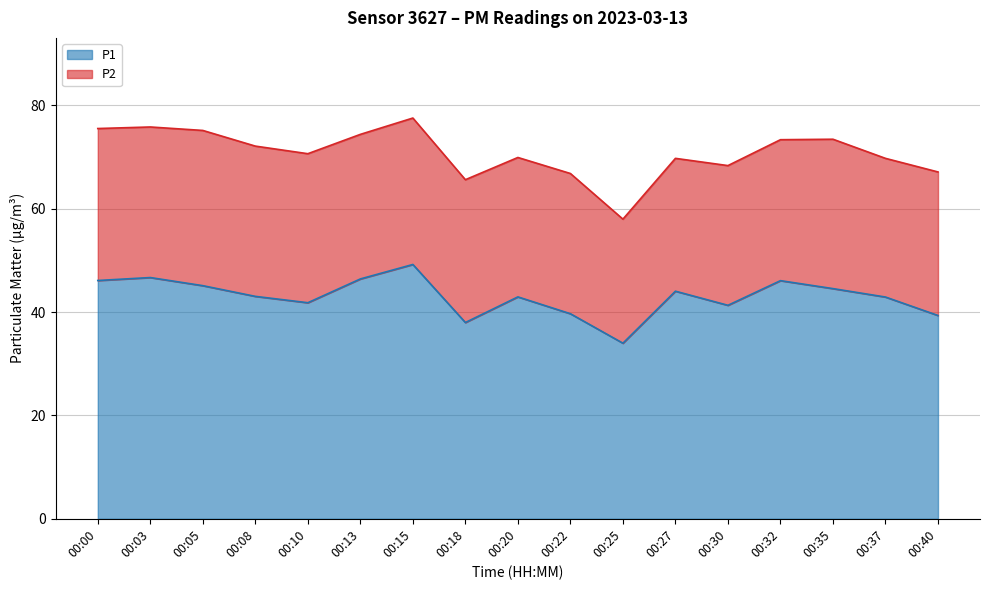

What is the maximum value shown in the chart?

49.2